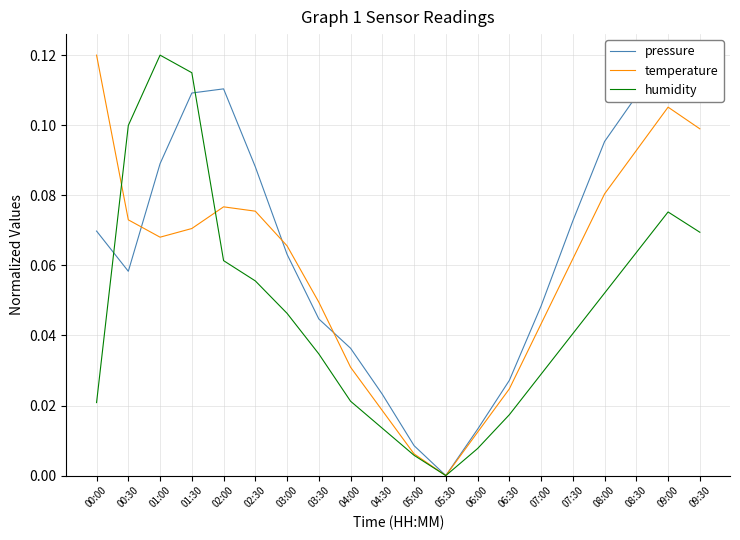

What is the sum of the pressure values at 08:00 and 08:30?

0.2